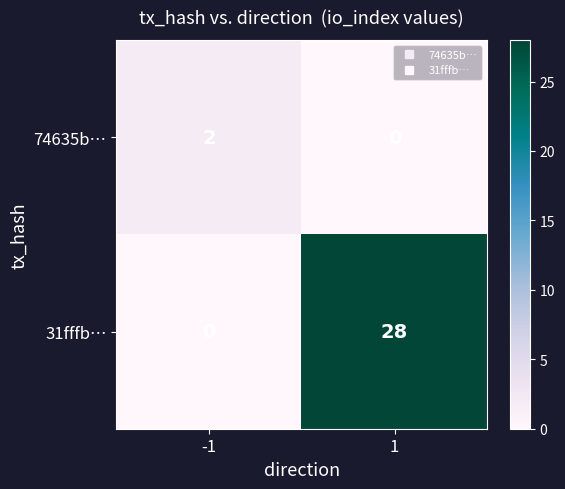

Reading left to right, extract all data points from this chart.

74635b…: -1=2	1=0
31fffb…: -1=0	1=28